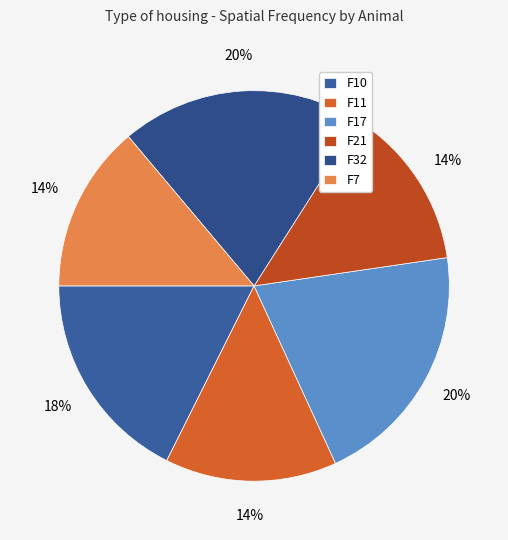

How many slices are in this pie chart?

6